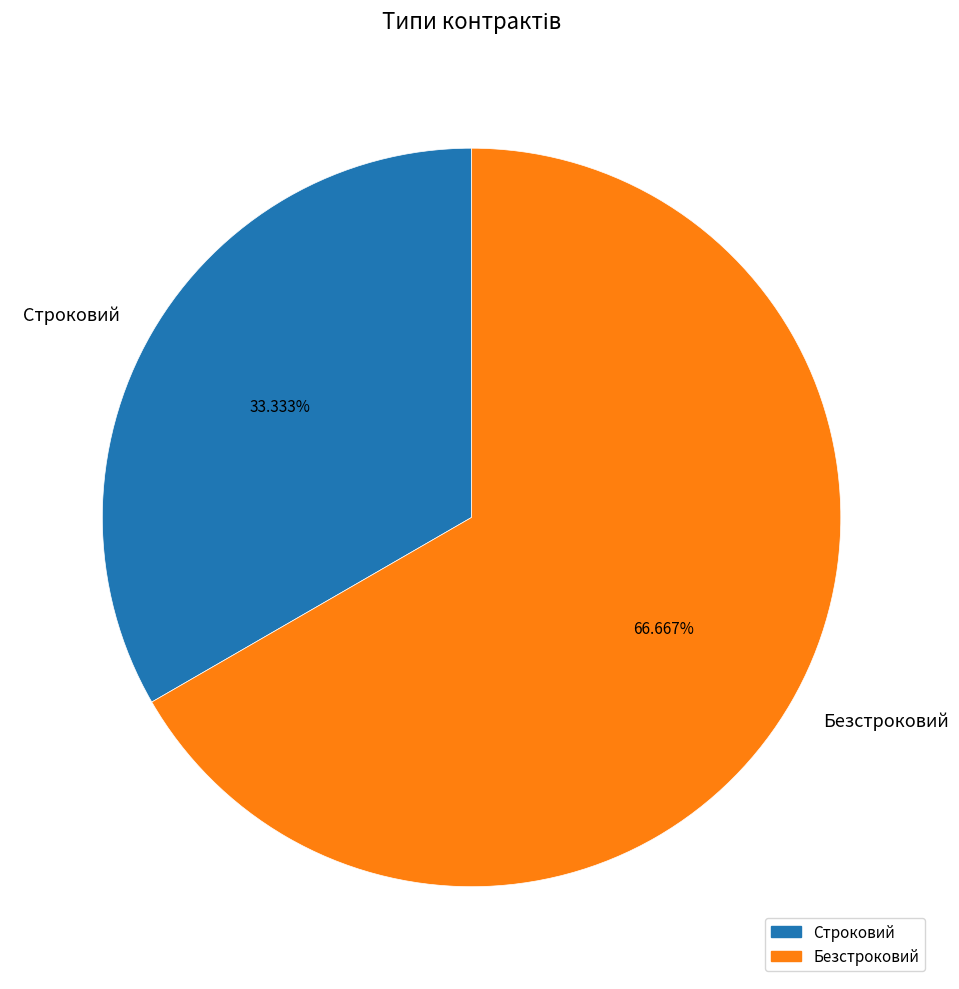

Rank the categories by value from lowest to highest.

Строковий, Безстроковий